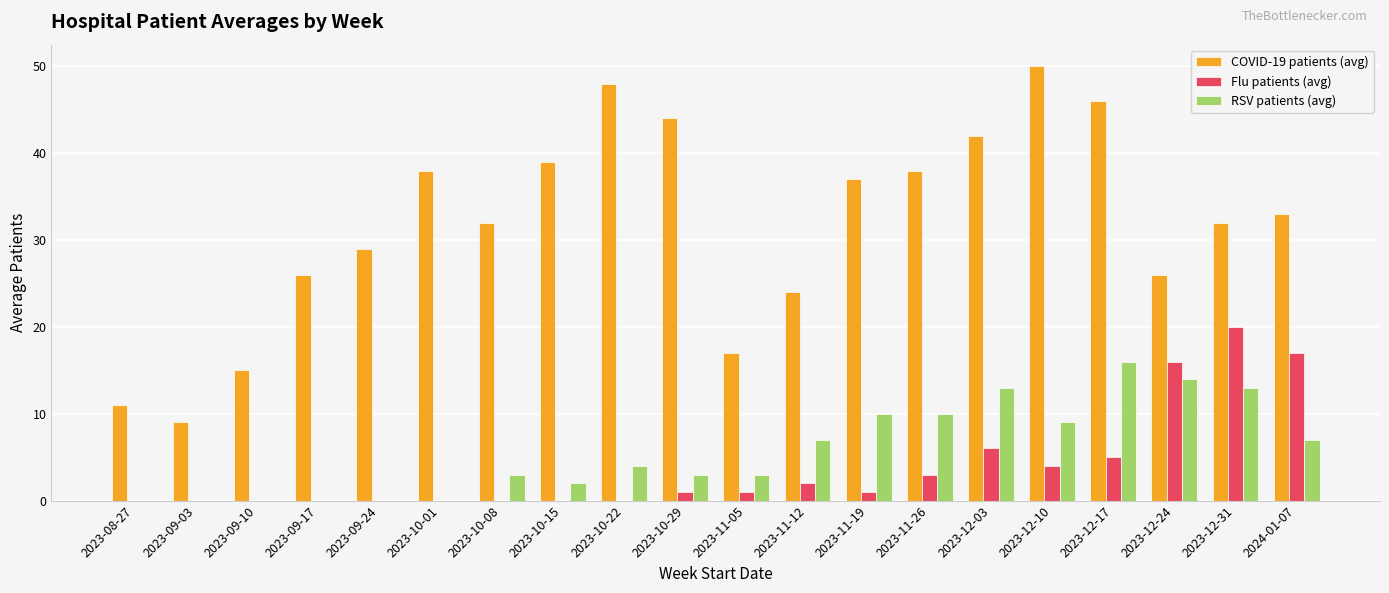

Are the bars grouped side by side (vs. stacked)?

Yes